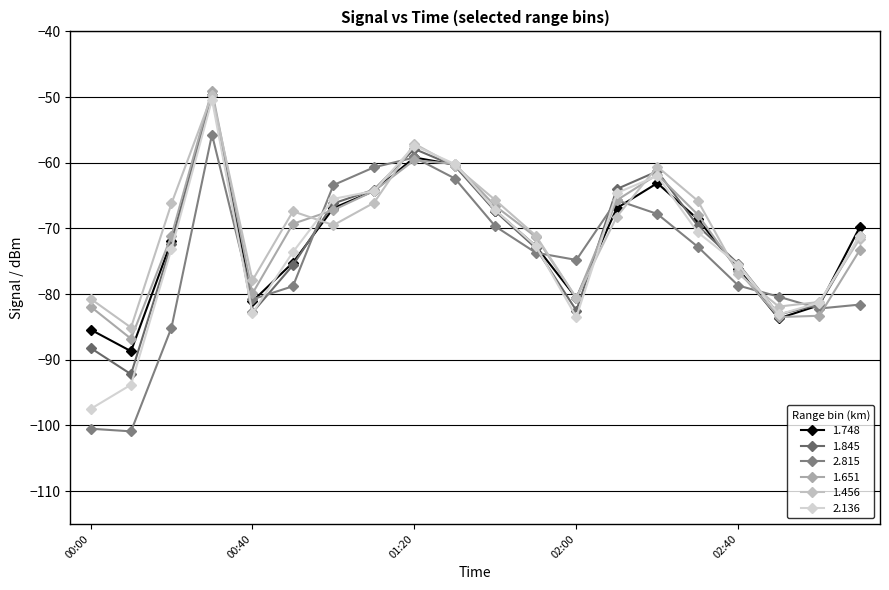

What are all the series names shown in the legend?

1.748, 1.845, 2.815, 1.651, 1.456, 2.136